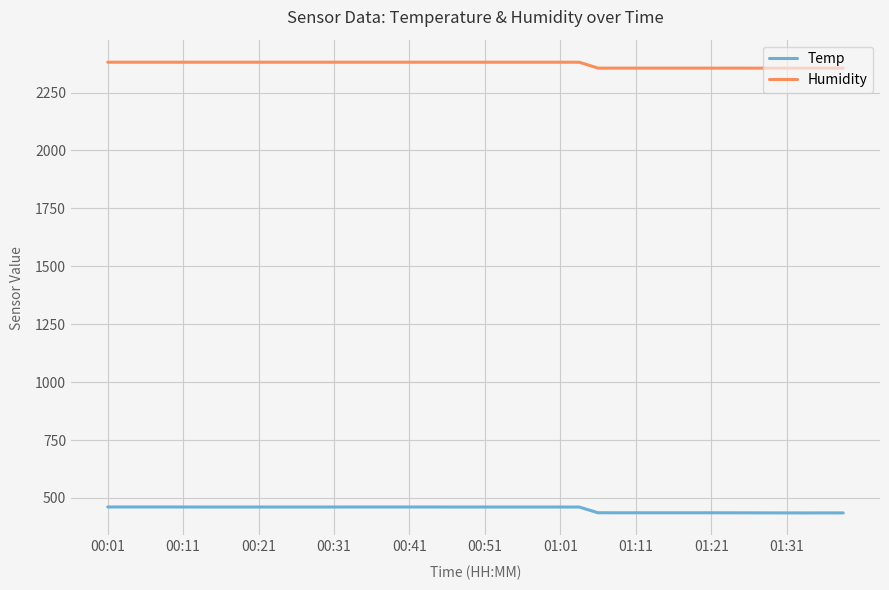

List the series in order of their peak value, lowest first.

Temp, Humidity